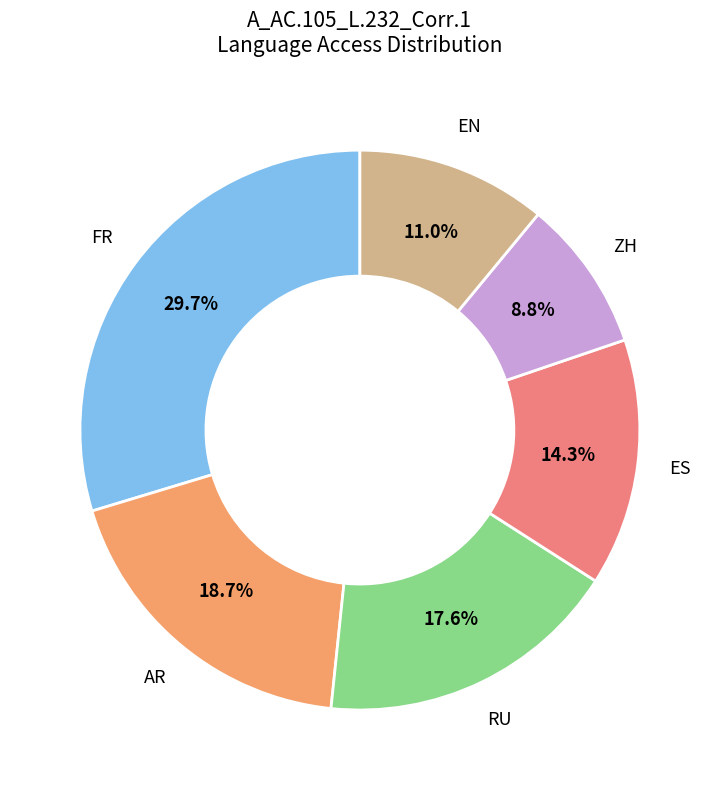

How many slices are in this pie chart?

6